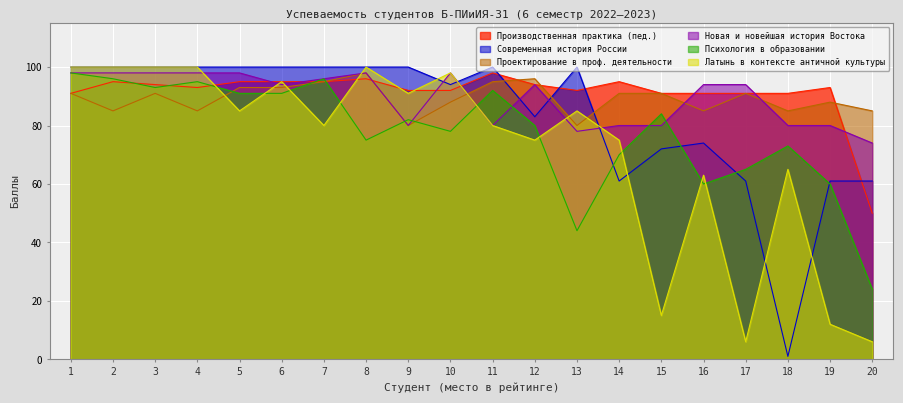

At which category does Психология в образовании reach its first local valley?

3